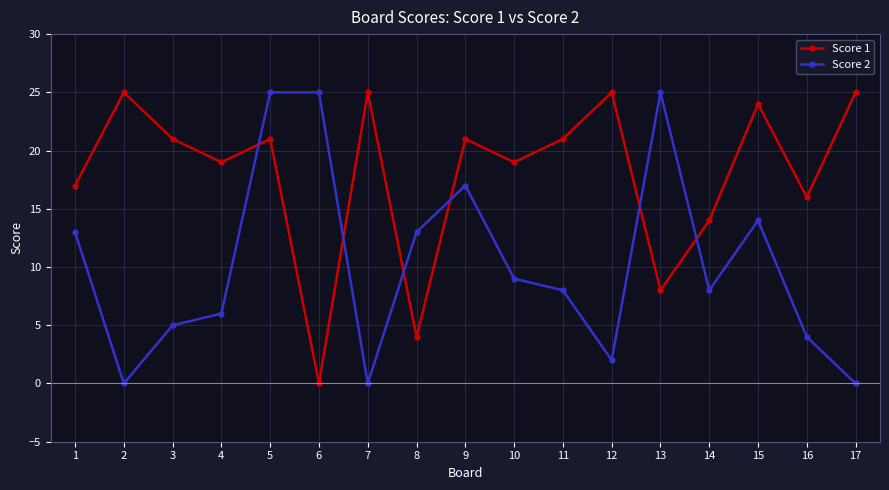

At which category is the sum across all series the highest?

5